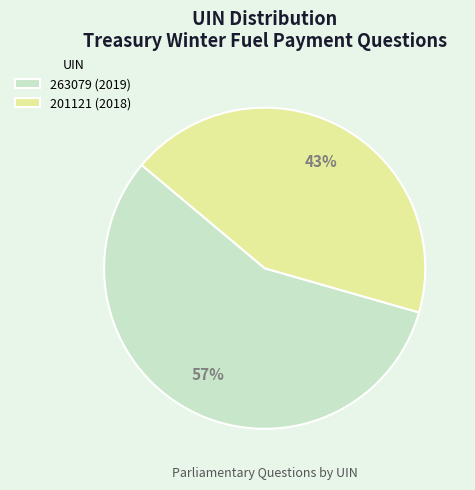

Is the sum of 201121 (2018) and 263079 (2019) greater than half?

Yes